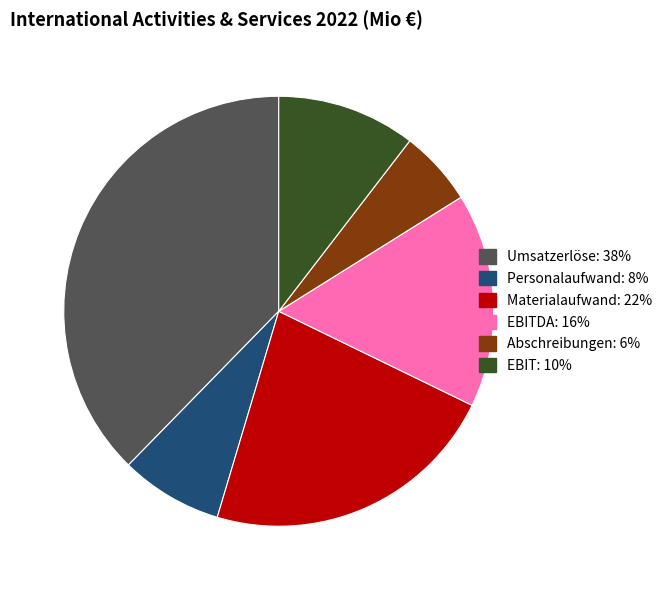

Does any single category account for the majority?

No